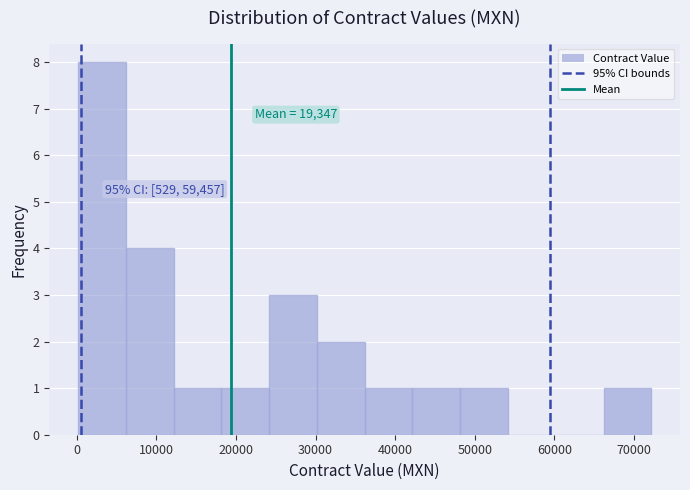

Which range on the x-axis has the tallest bar?

0 to 6000